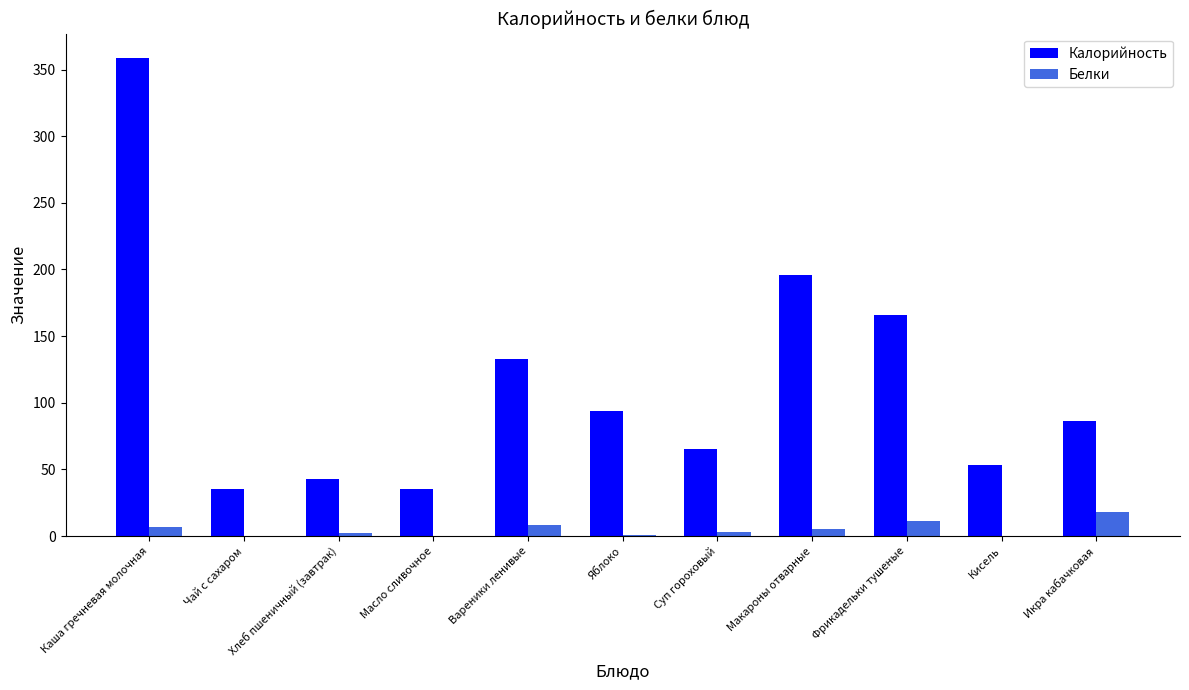

Is the value of Белки at Хлеб пшеничный (завтрак) greater than the value of Калорийность at Суп гороховый?

No